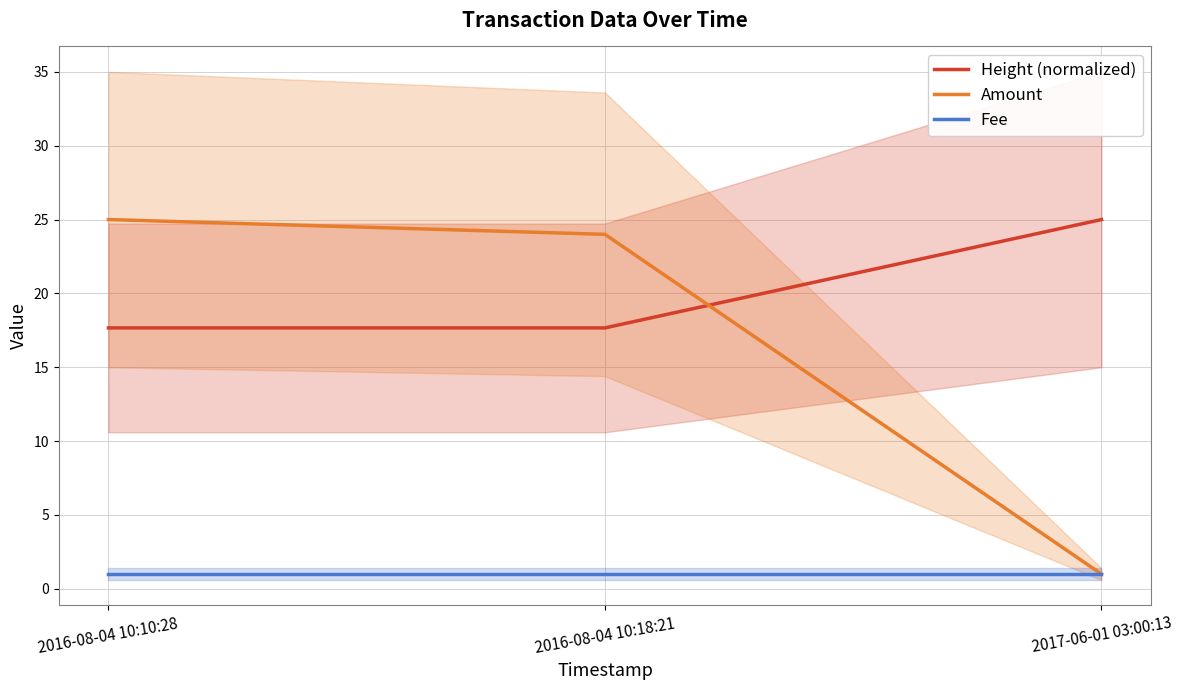

Rank the series by their maximum value, from lowest to highest.

Fee, Height (normalized), Amount